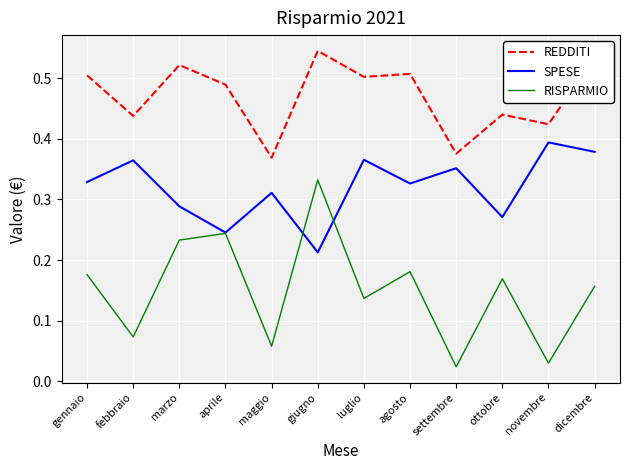

How many lines are shown in the chart?

3